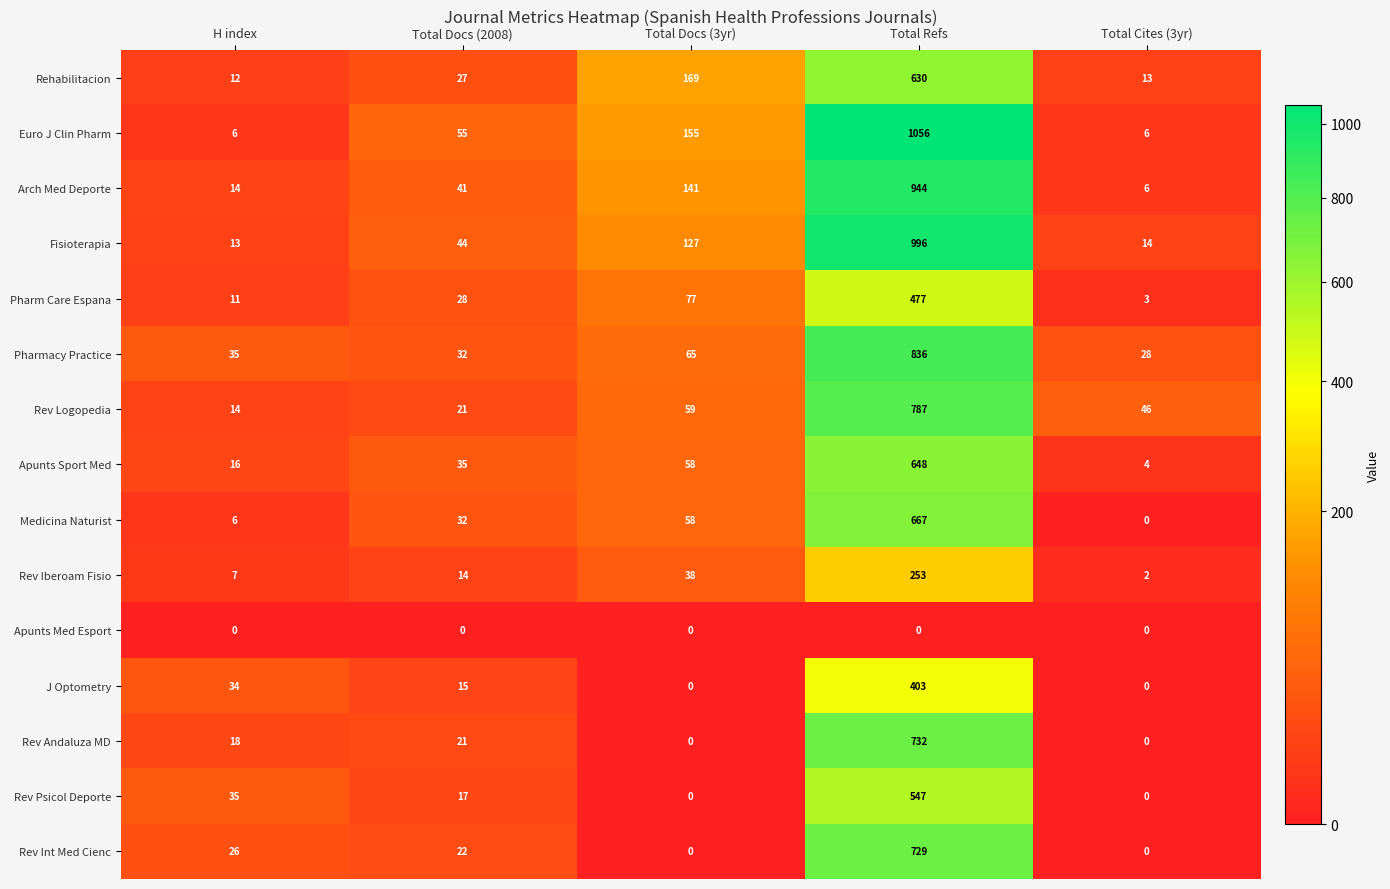

At which category does the chart reach its peak across all series?

Total Refs